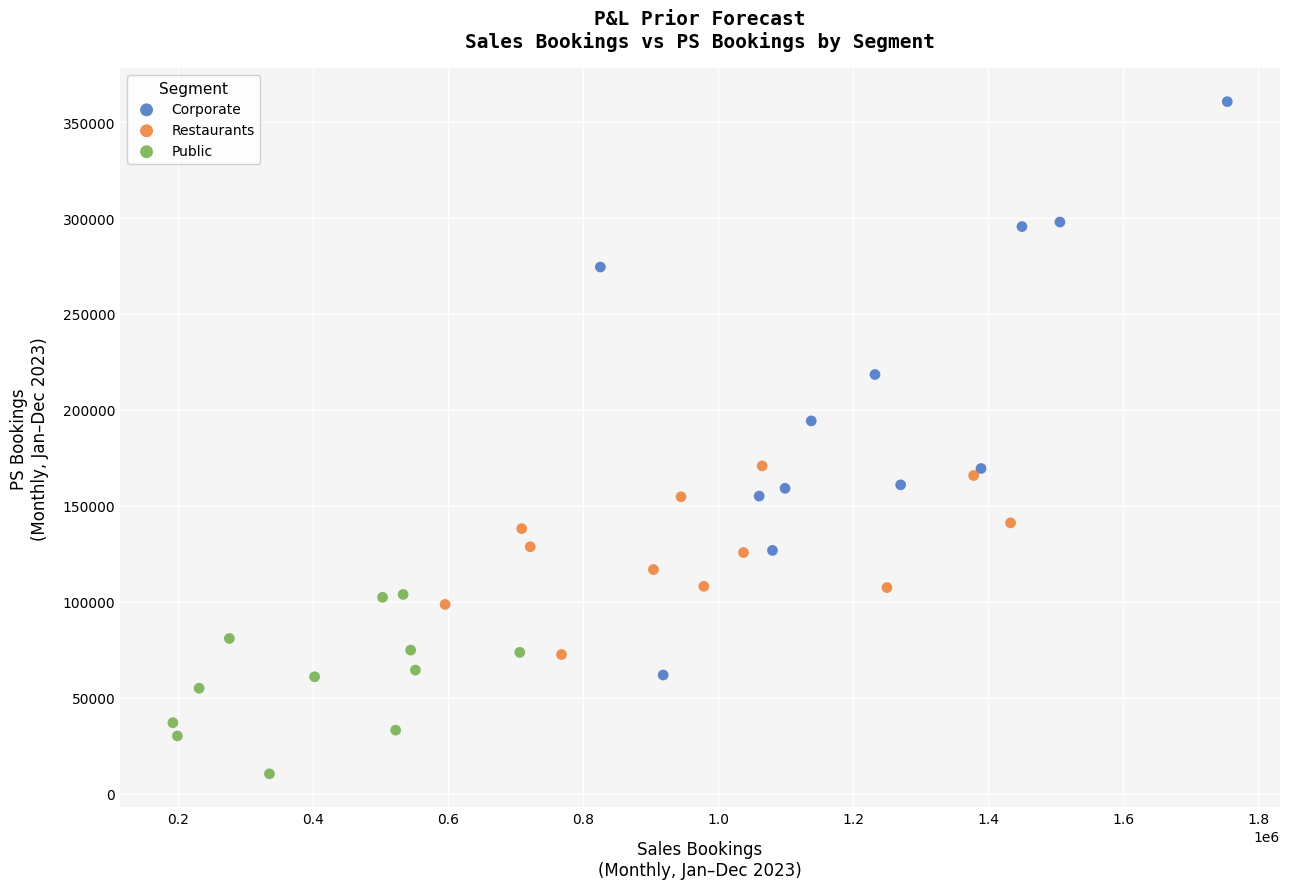

Which series contains the lowest Y value?

Public